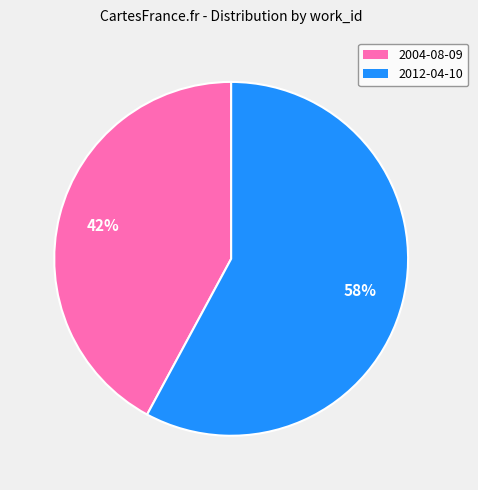

To the nearest percent, what is the difference between the largest and smallest slice percentages?

16%